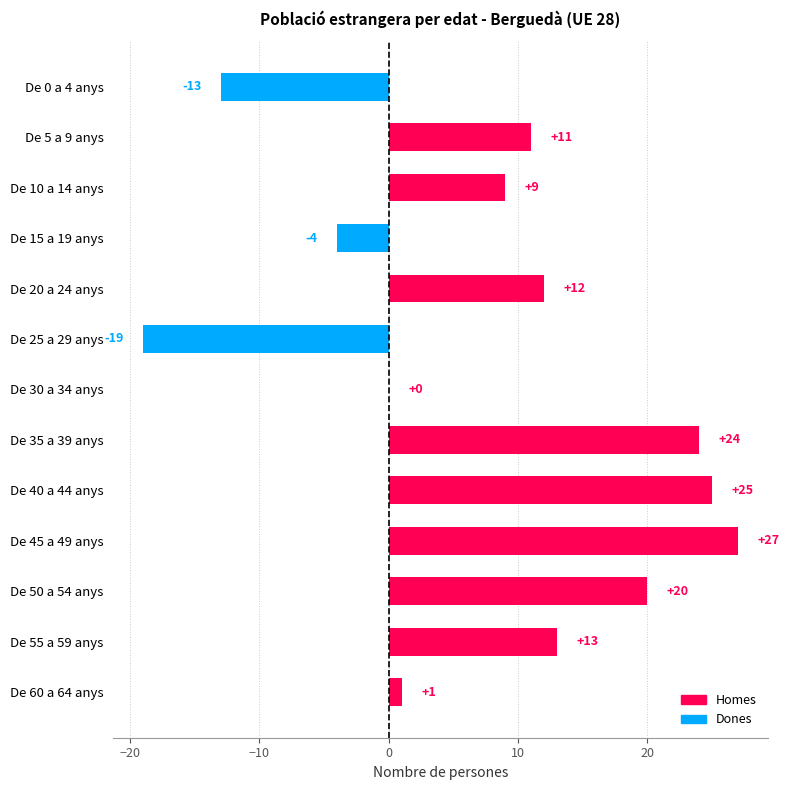

How many distinct data groups are displayed?

1